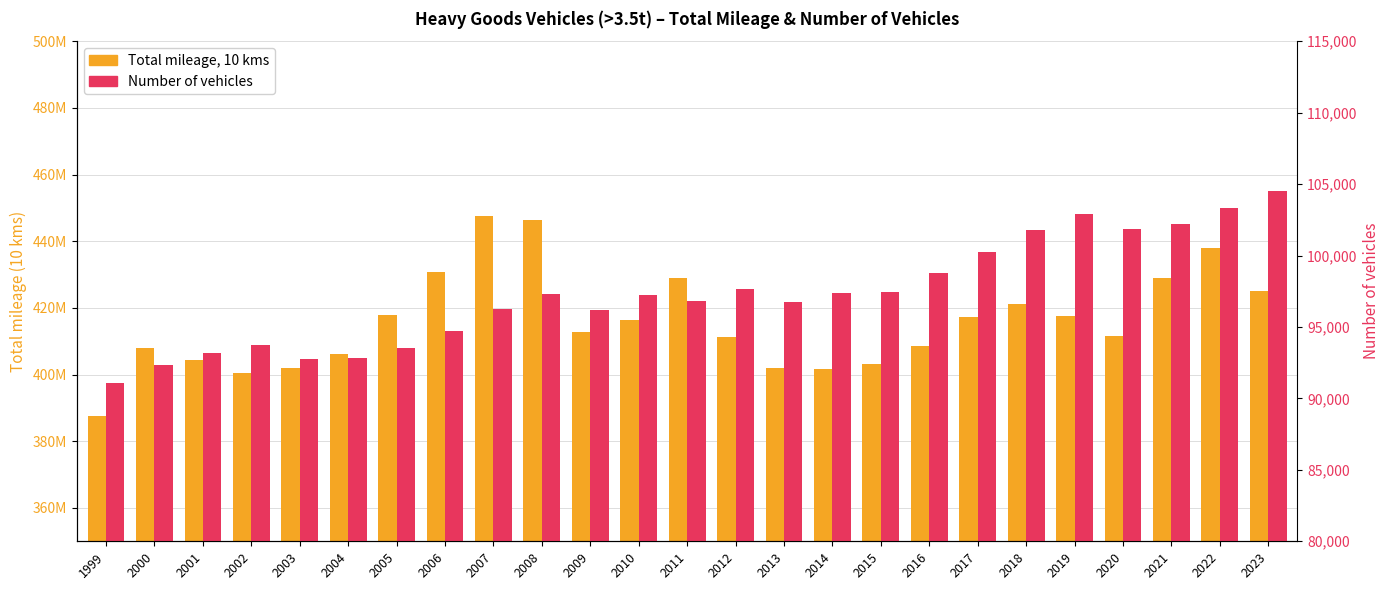

Are the bars horizontal?

No